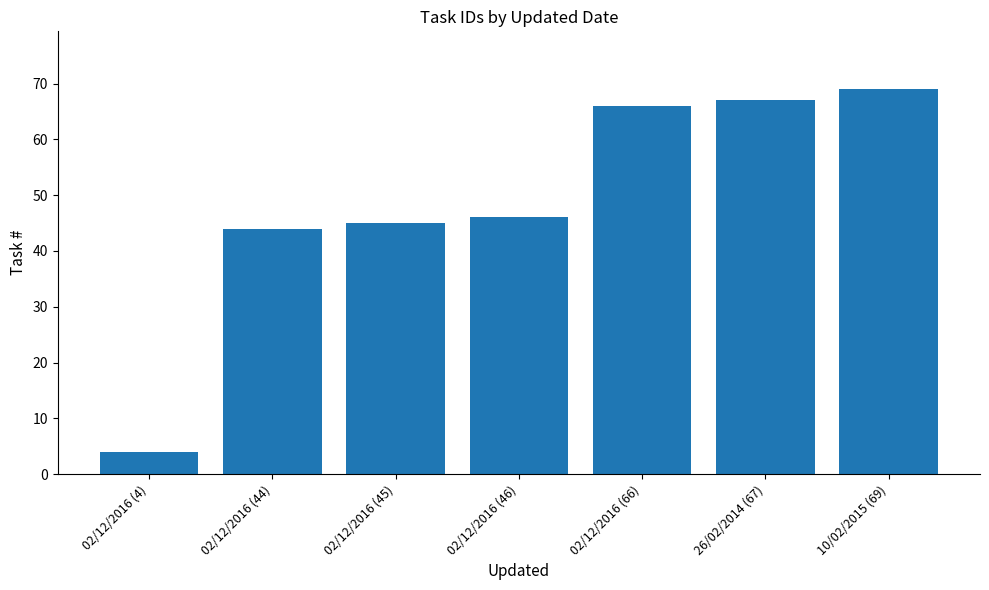

How many bars are there in total?

7